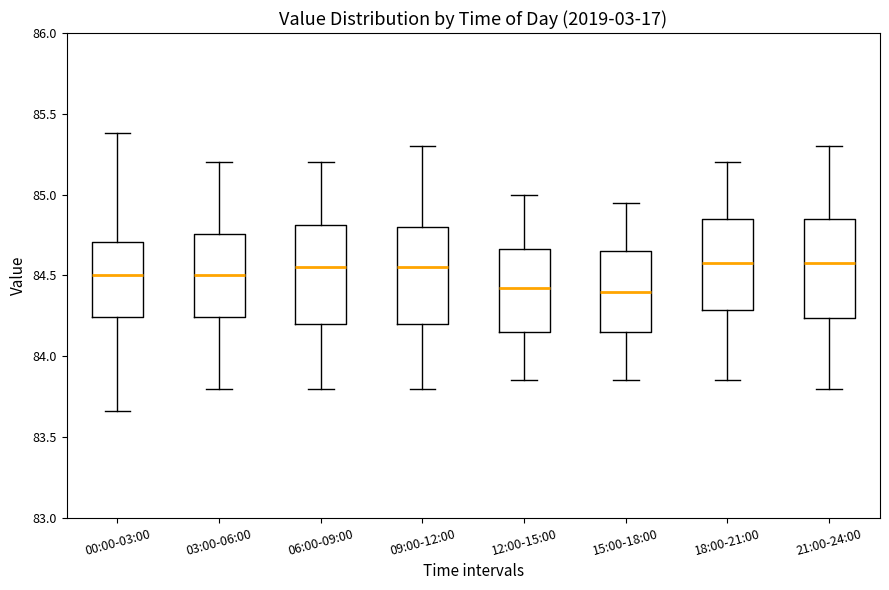

Reading left to right, transcribe this box plot: for each box, give where its median line is, the range the box spans, and where its two whiskers end, as read against the y-axis. The values are not printed on the chart, so give them approximately, as read against the axis.

00:00-03:00: median 84.50, box 84.25 to 84.70, whiskers 83.65 to 85.40
03:00-06:00: median 84.50, box 84.25 to 84.75, whiskers 83.80 to 85.20
06:00-09:00: median 84.55, box 84.20 to 84.80, whiskers 83.80 to 85.20
09:00-12:00: median 84.55, box 84.20 to 84.80, whiskers 83.80 to 85.30
12:00-15:00: median 84.45, box 84.15 to 84.65, whiskers 83.85 to 85.00
15:00-18:00: median 84.40, box 84.15 to 84.65, whiskers 83.85 to 84.95
18:00-21:00: median 84.60, box 84.30 to 84.85, whiskers 83.85 to 85.20
21:00-24:00: median 84.60, box 84.25 to 84.85, whiskers 83.80 to 85.30